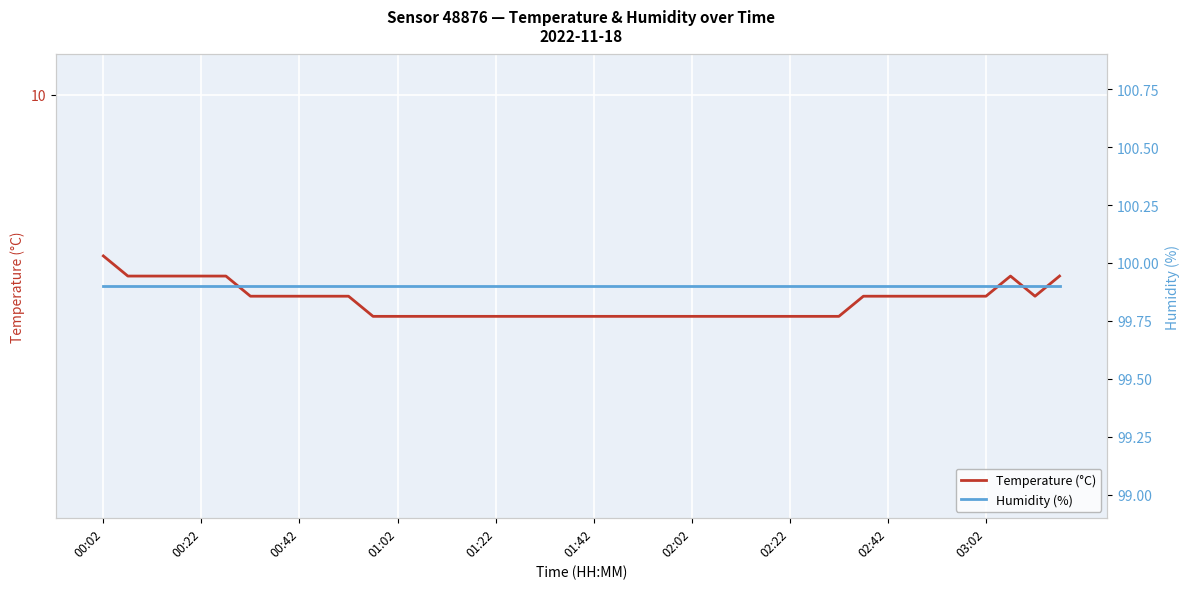

Where is the first local maximum for Temperature (°C)?

37